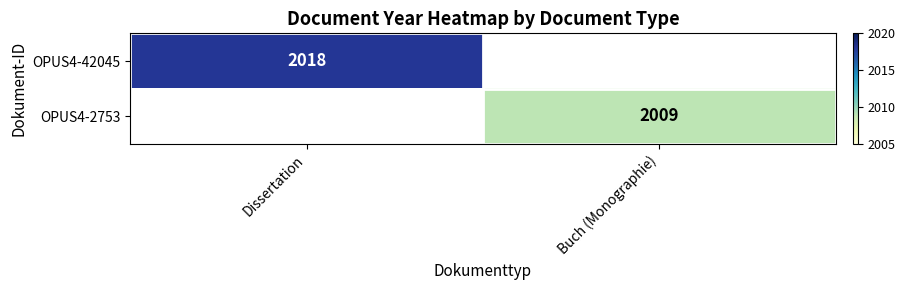

Is it true that OPUS4-42045 equals 2018 at Dissertation?

True